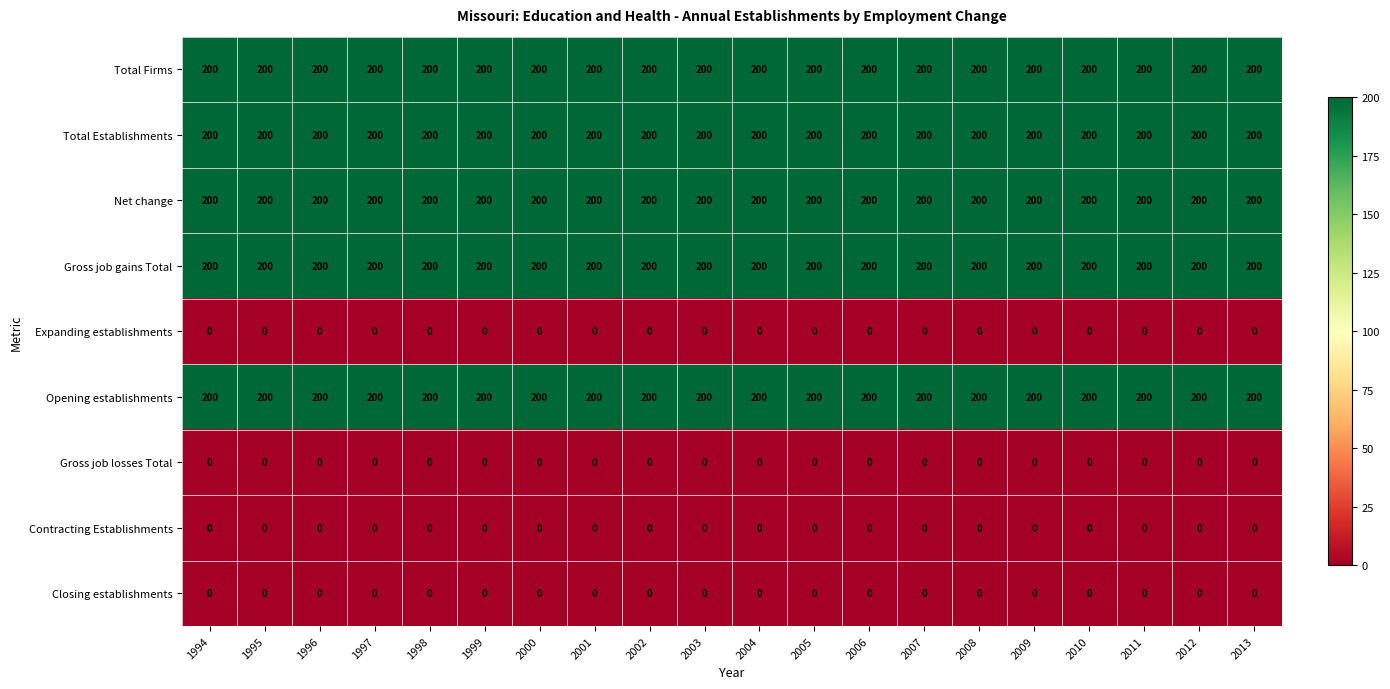

The value of Gross job gains Total at 1997 is 123. True or false?

False